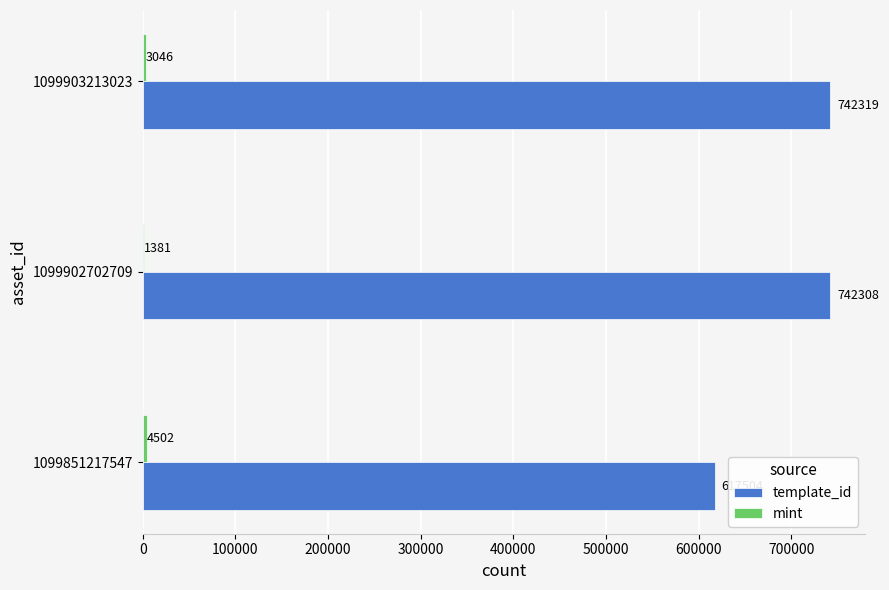

The template_id series shows 366048 at 1099903213023. True or false?

False